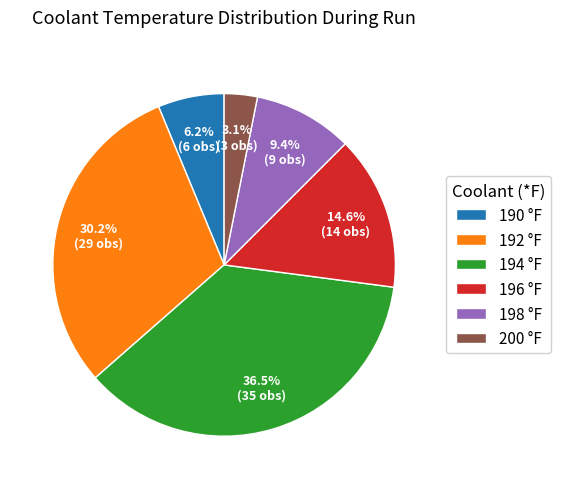

To the nearest percent, what is the average slice percentage?

17%